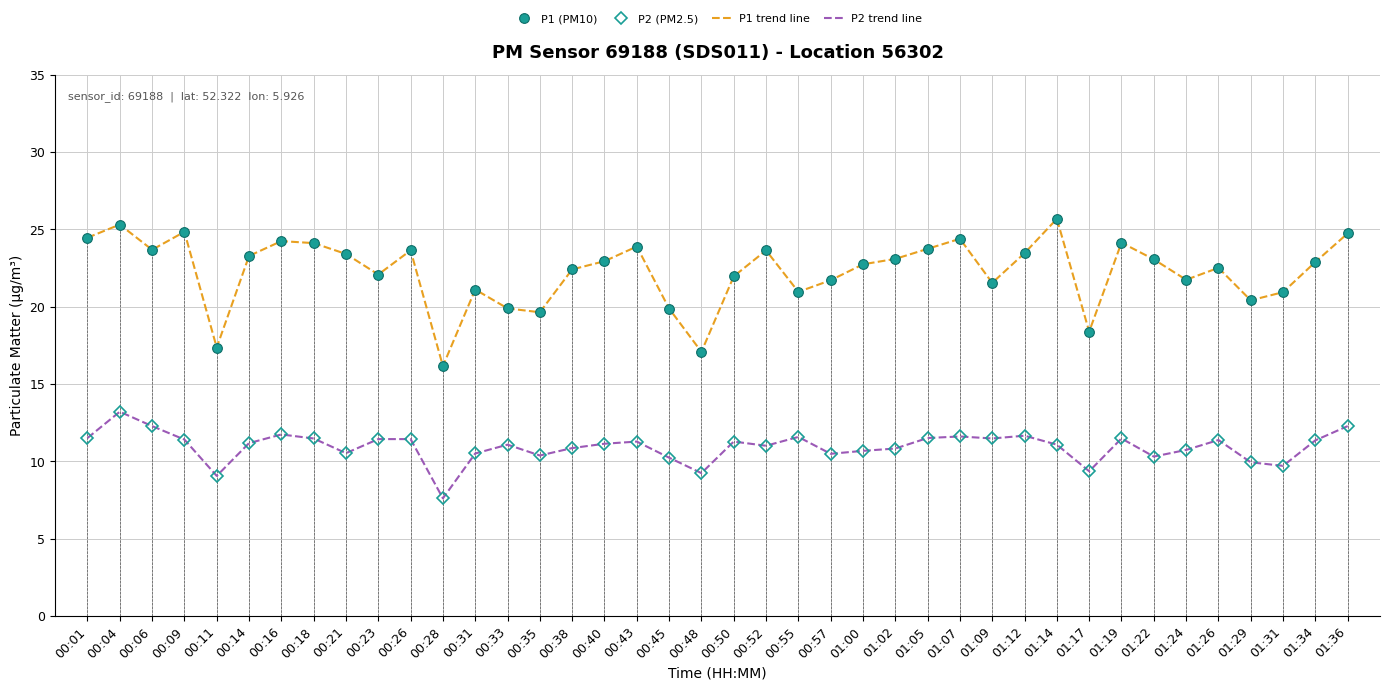

What is the maximum value for P1 (PM10)?

25.7